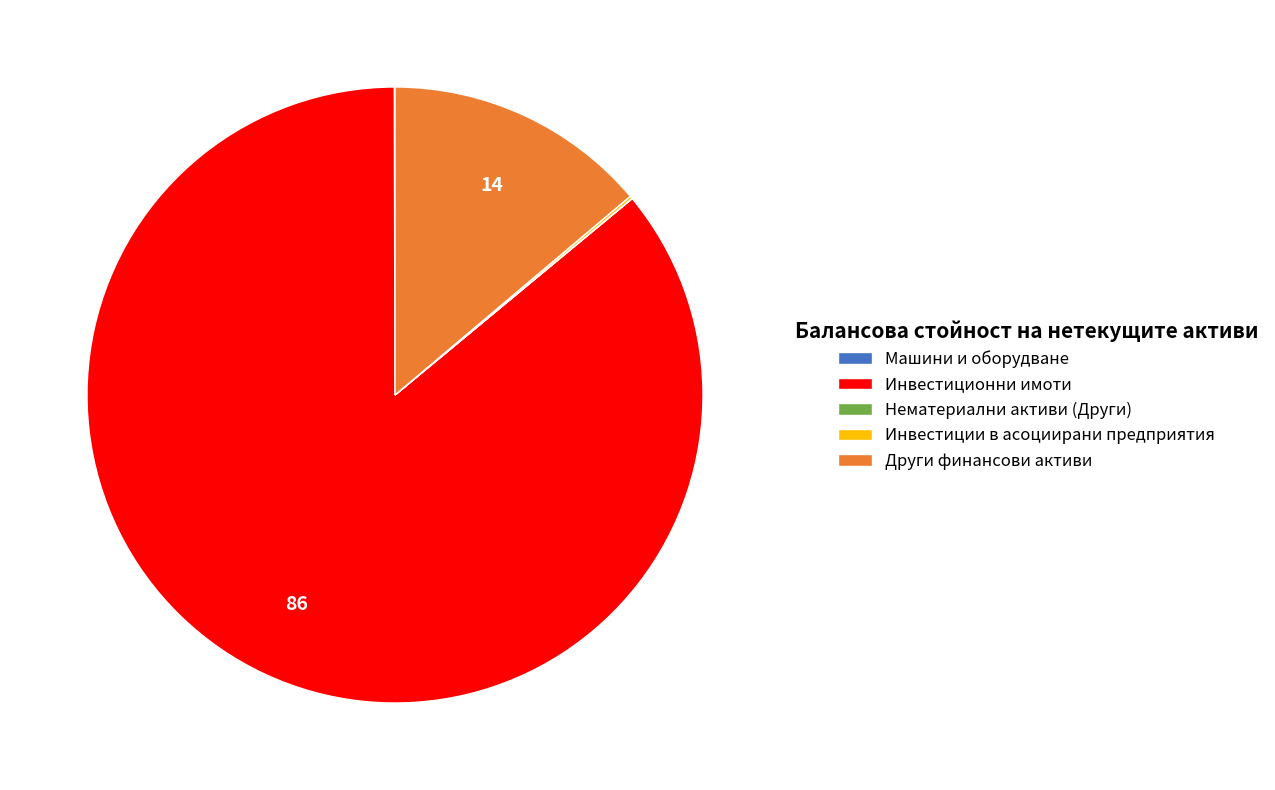

Is it true that Инвестиционни имоти is 81% of the pie?

False